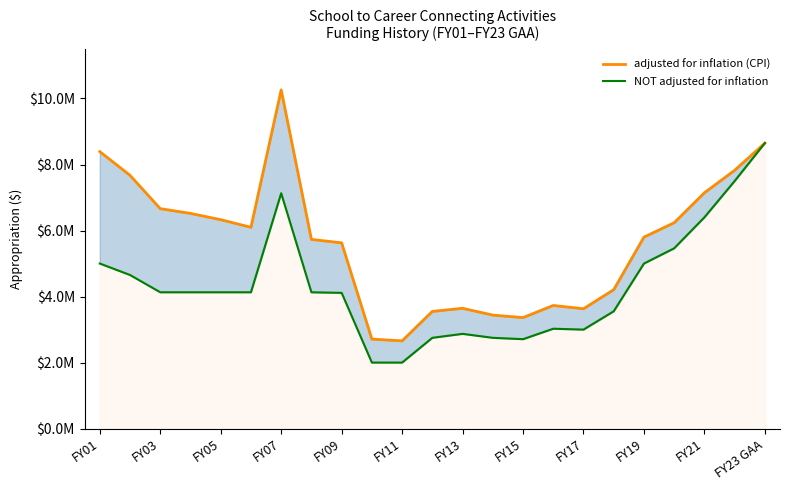

What is the greatest value displayed?

10261633